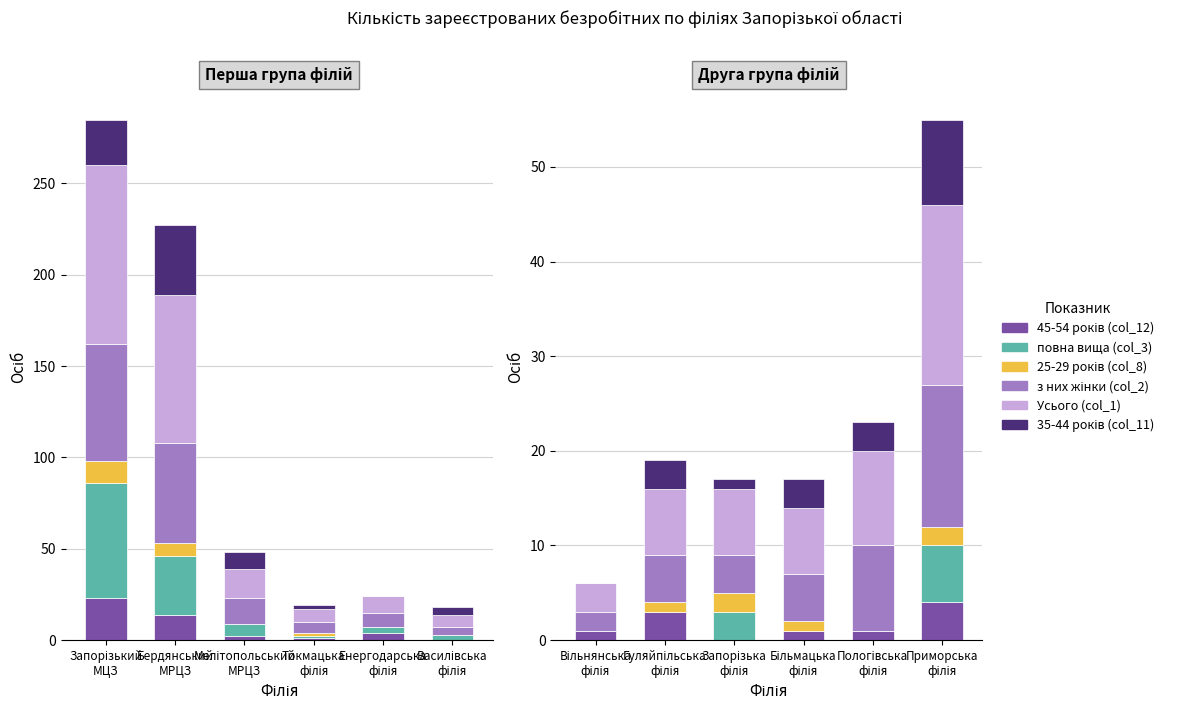

The value of 45-54 років (col_12) at Більмацька філія is 2. True or false?

False